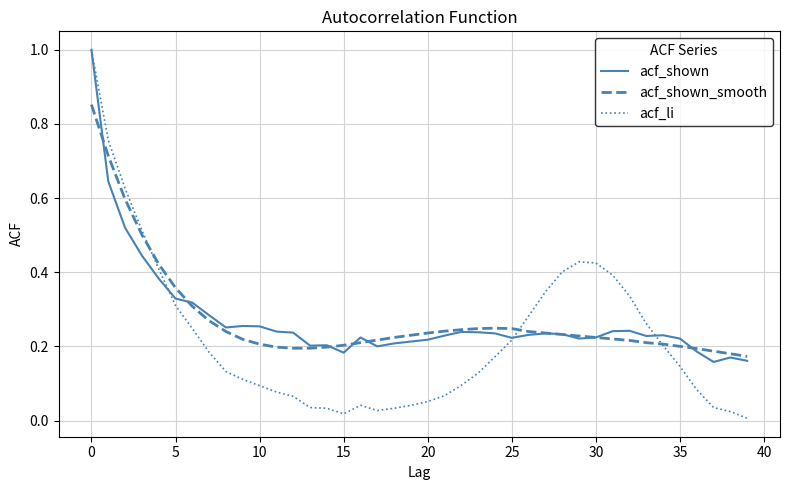

What is the greatest value displayed?

1.0